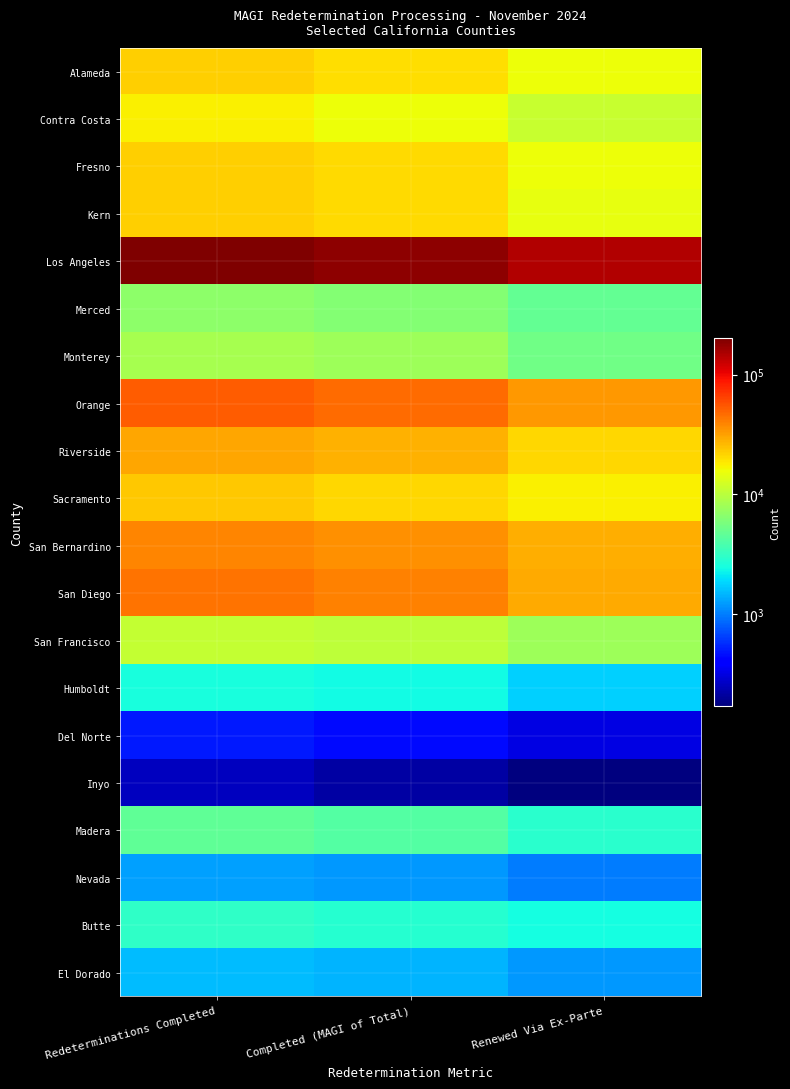

Rank the series by their maximum value, from lowest to highest.

Inyo, Del Norte, Nevada, El Dorado, Humboldt, Butte, Madera, Merced, Monterey, San Francisco, Contra Costa, Alameda, Kern, Fresno, Sacramento, Riverside, San Bernardino, San Diego, Orange, Los Angeles